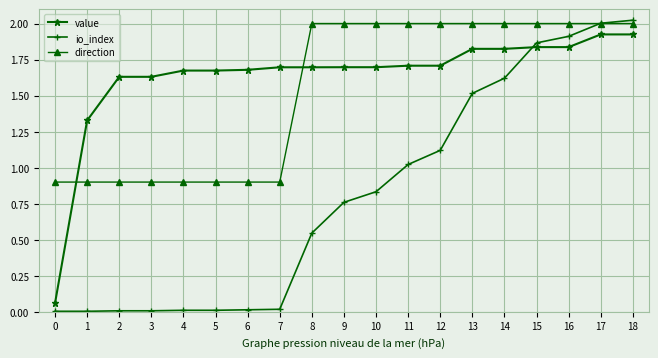

Rank the series by their maximum value, from highest to lowest.

io_index, direction, value